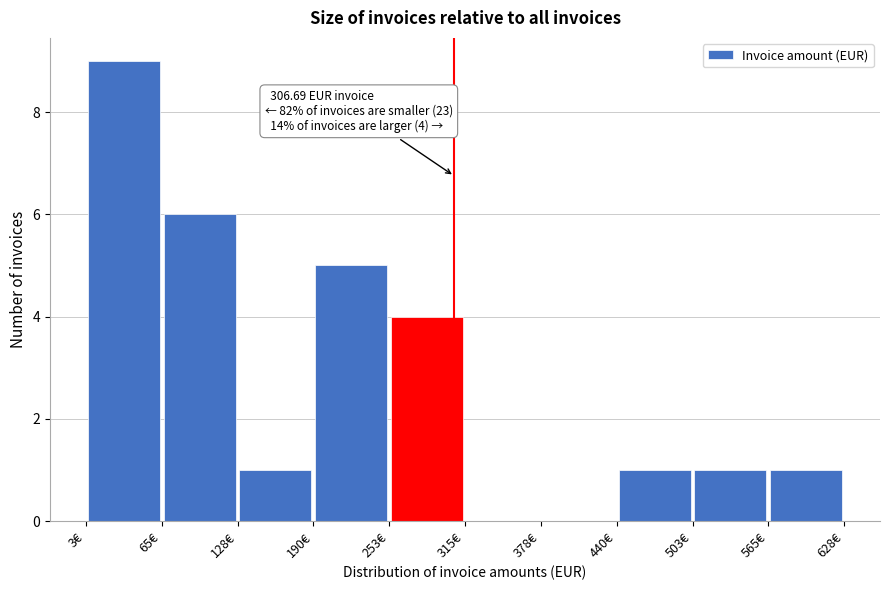

Over which range of the x-axis is the bar tallest?

0 to 70